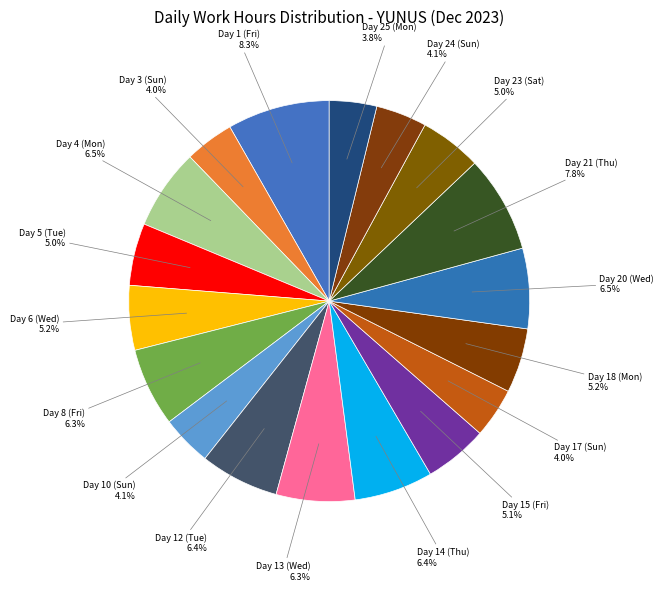

Does any single category account for the majority?

No